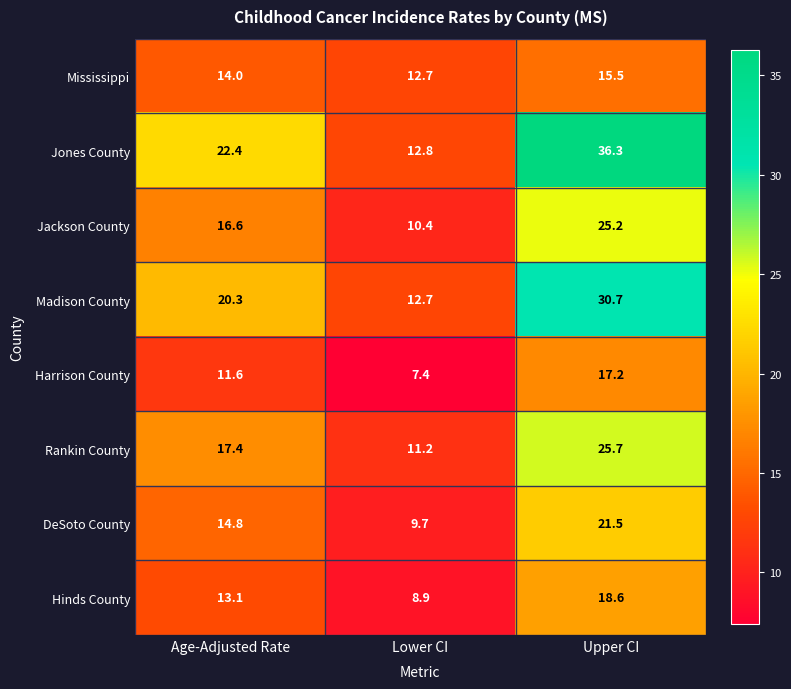

How many series are shown in this chart?

8